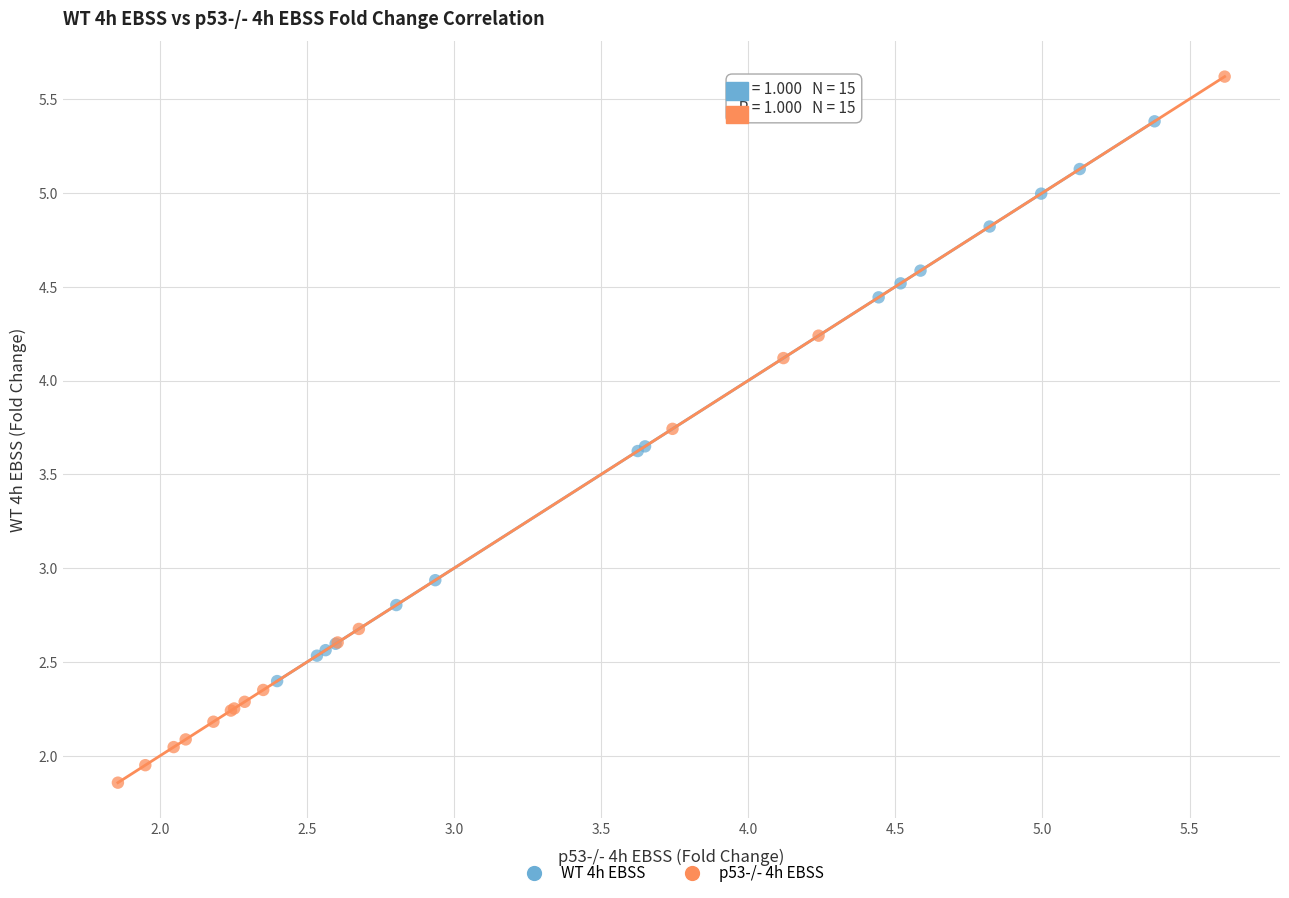

Which series has the largest Y range (max minus min)?

p53-/- 4h EBSS